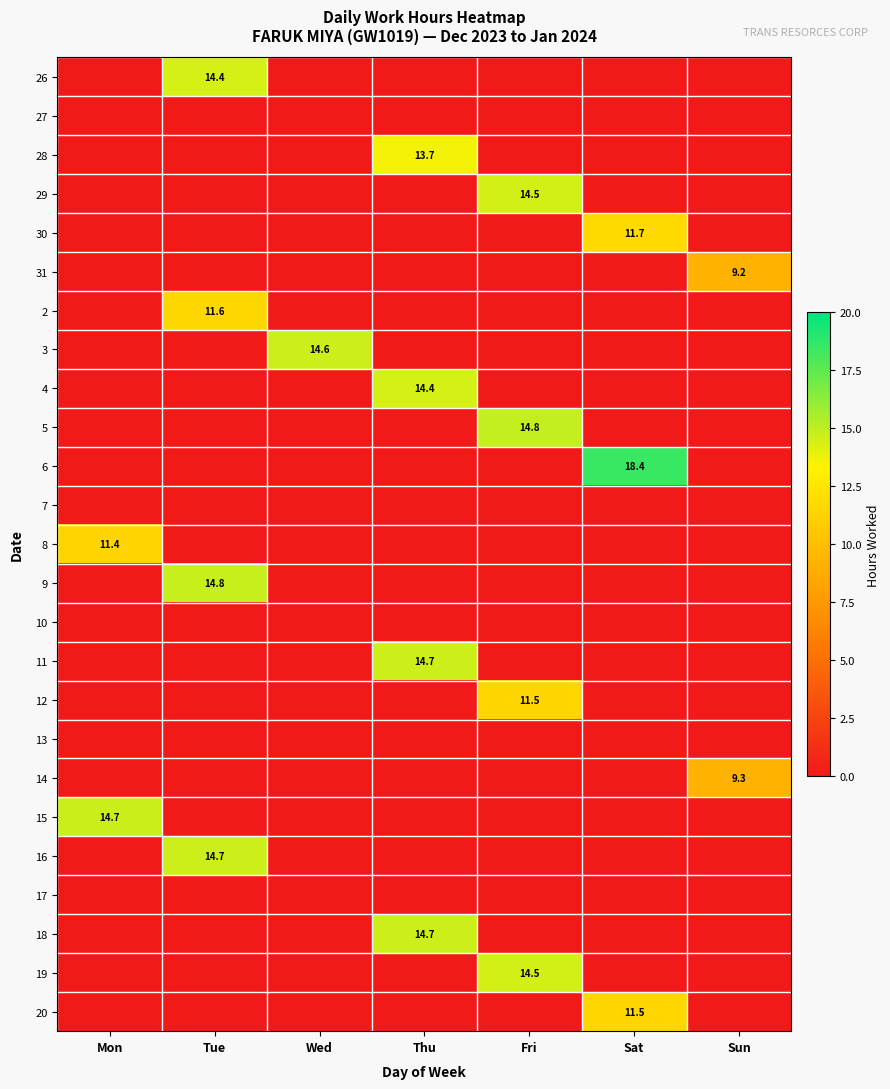

Is the value of 31 at Thu greater than the value of 12 at Fri?

No